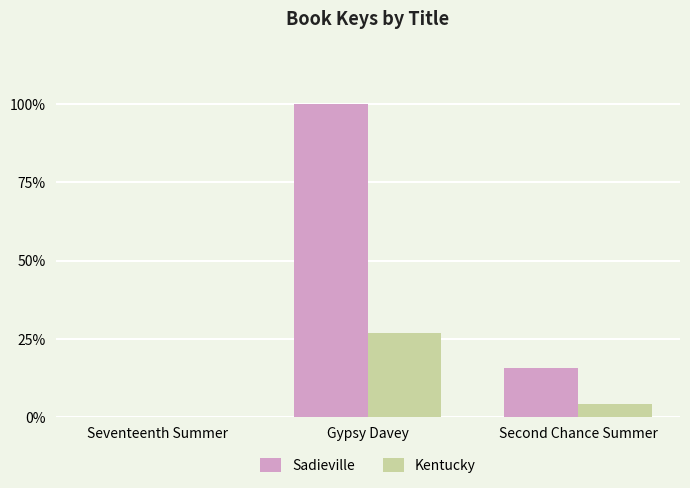

Does the chart contain stacked bars?

No